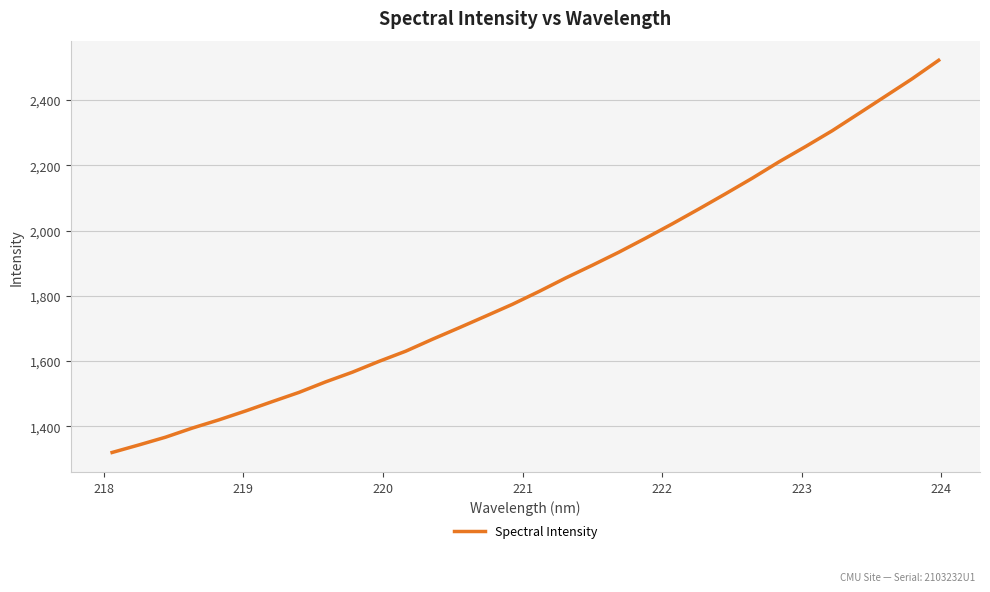

What is the greatest value displayed?

2521.7